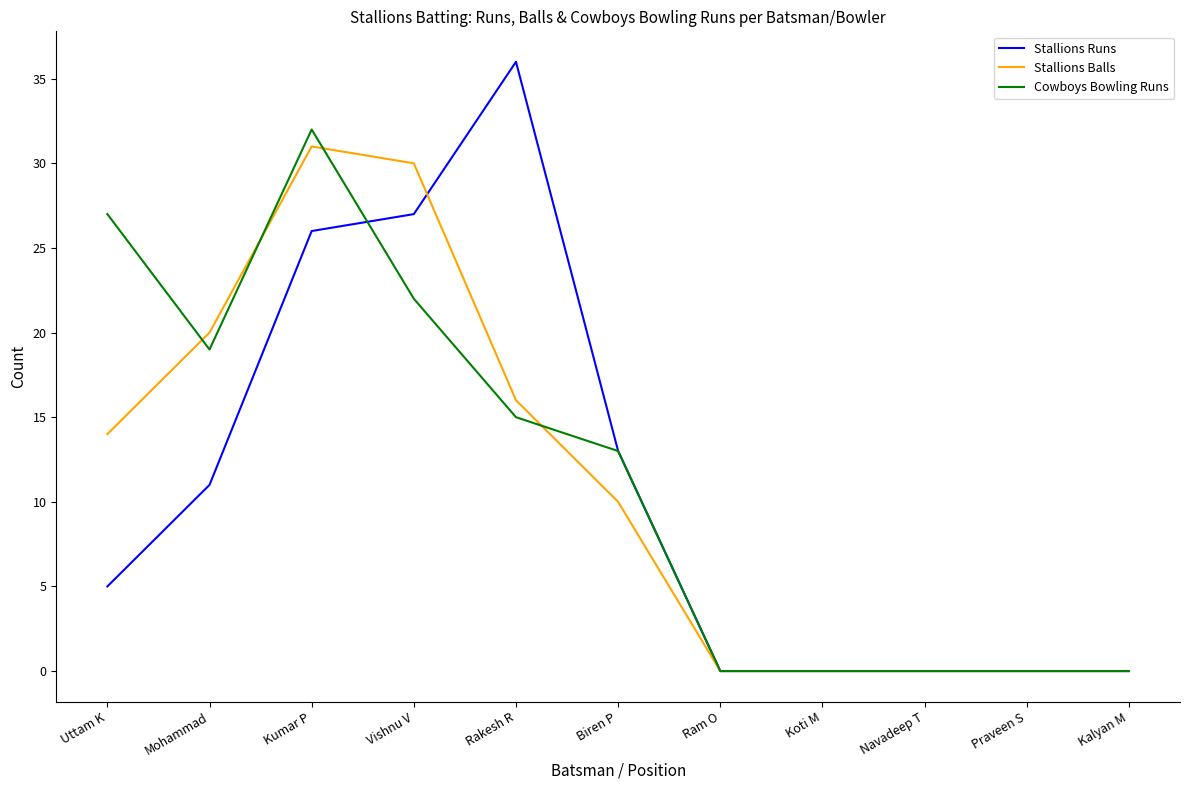

The Stallions Balls series shows 11 at Kalyan M. True or false?

False